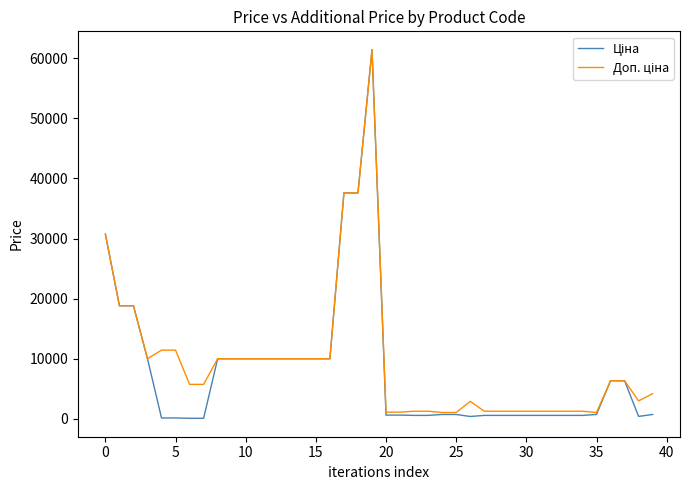

What is the greatest value displayed?

61434.3